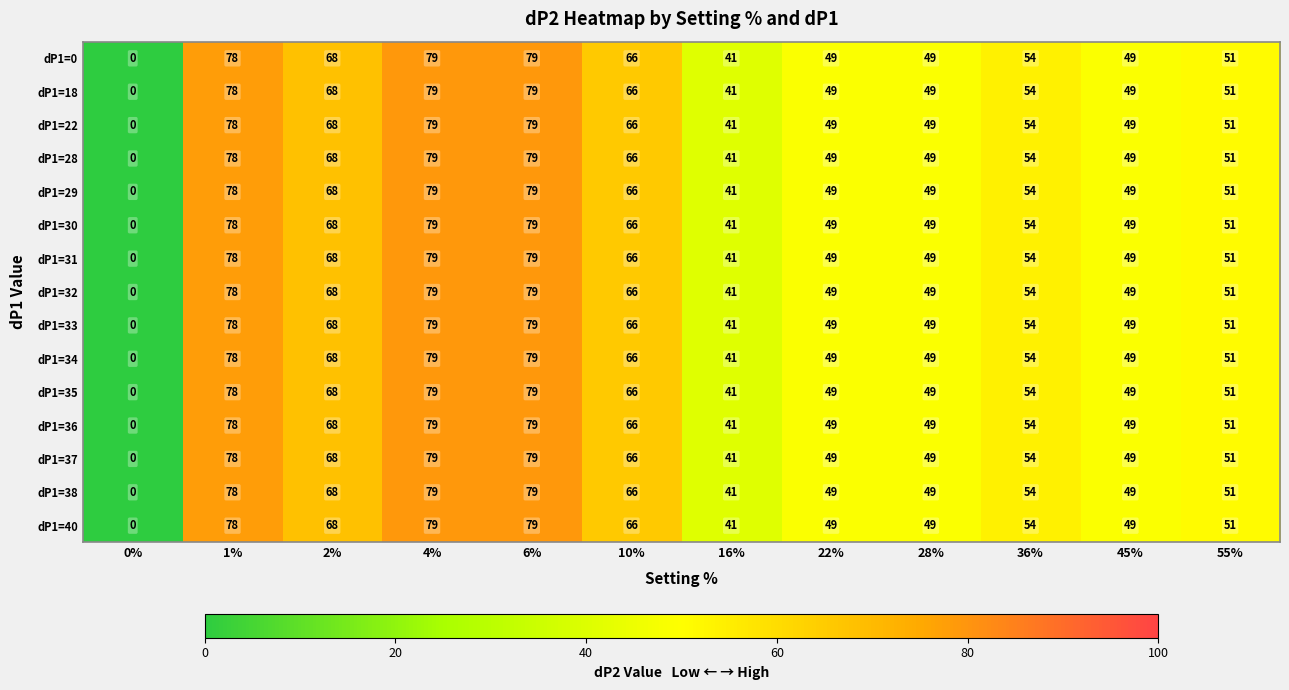

Where does the dP1=0 series first go above 54?

1%